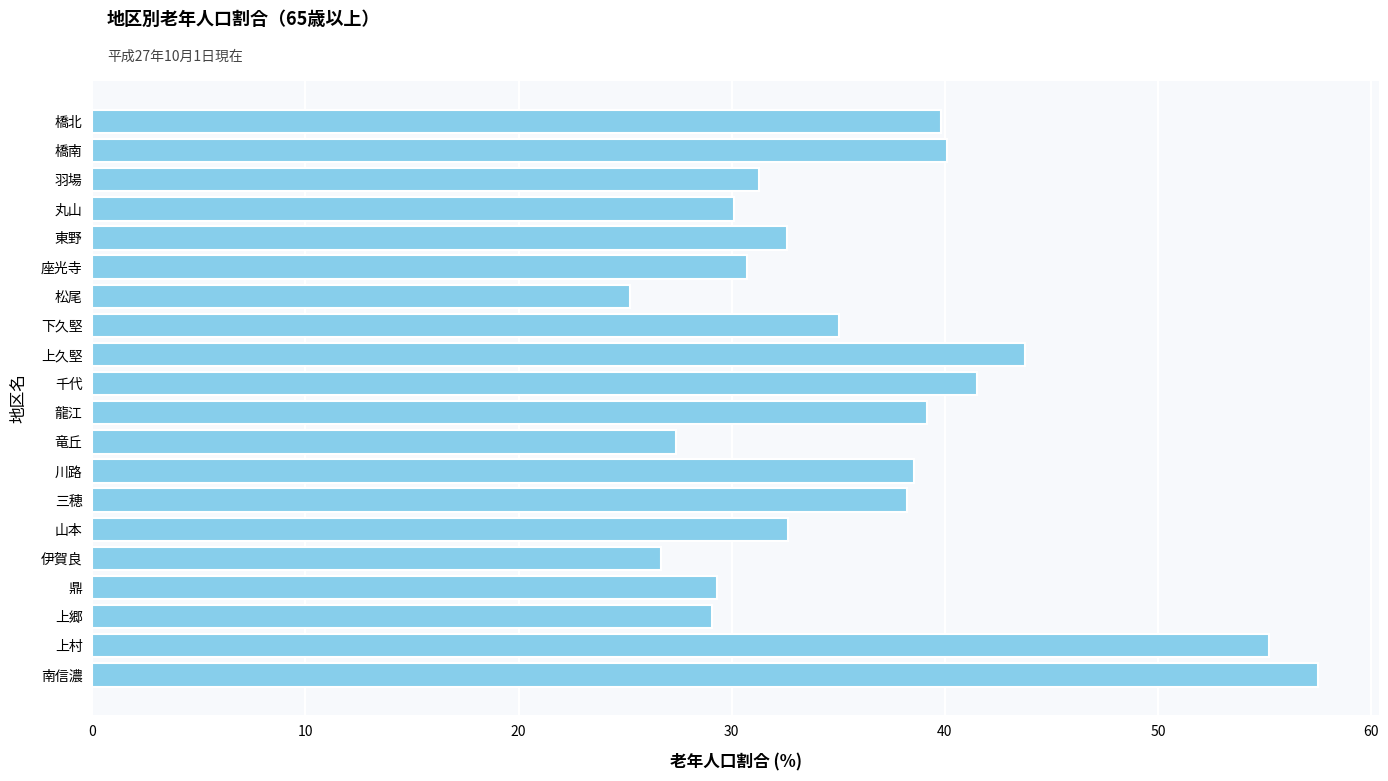

What is the sum of the values at 下久堅 and 鼎?

64.4